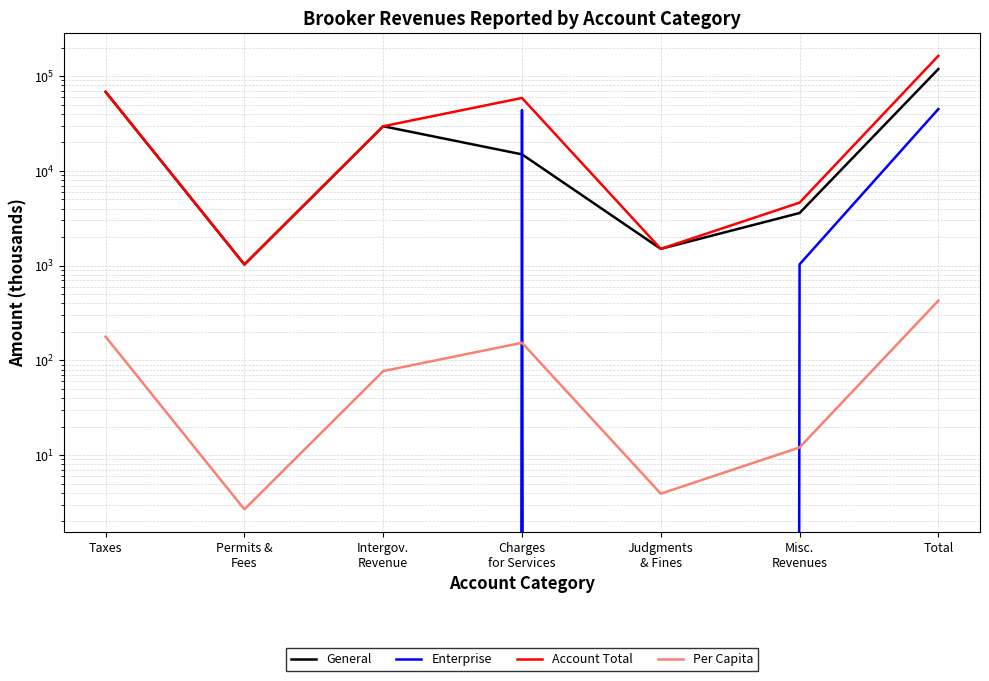

Reading right to left, extract all data points from this chart.

General: 118839.0	3590.0	1503.0	14940.0	29586.0	1027.0	68193.0
Enterprise: 44932.0	1031.0	0.0	43901.0	0.0	0.0	0.0
Account Total: 163771.0	4621.0	1503.0	58841.0	29586.0	1027.0	68193.0
Per Capita: 426.5	12.0	3.9	153.2	77.0	2.7	177.6